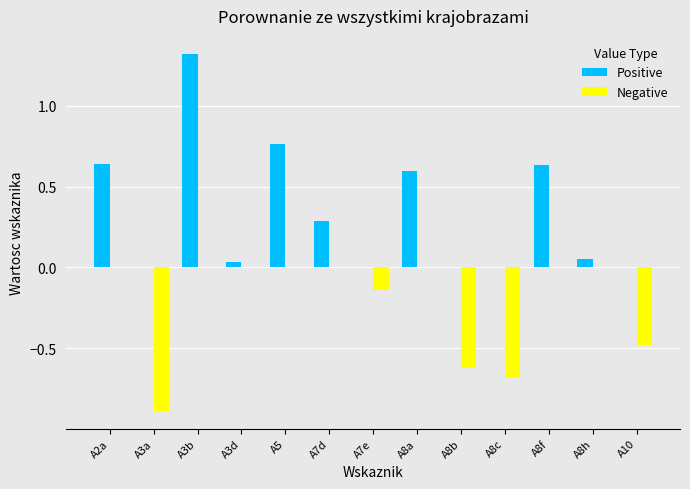

Count the number of categories in the chart.

13